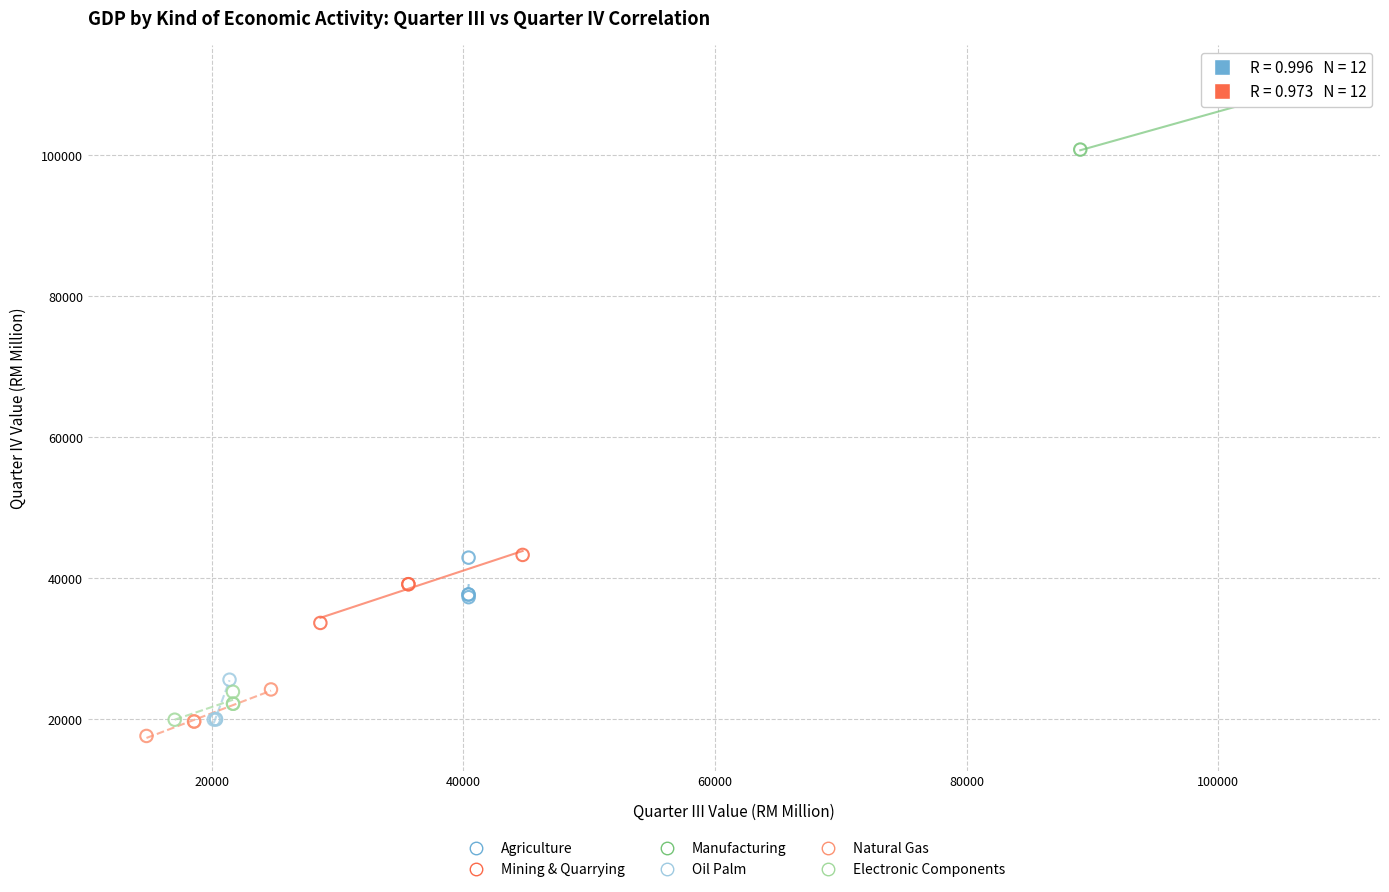

Which series reaches the maximum Y coordinate?

Manufacturing